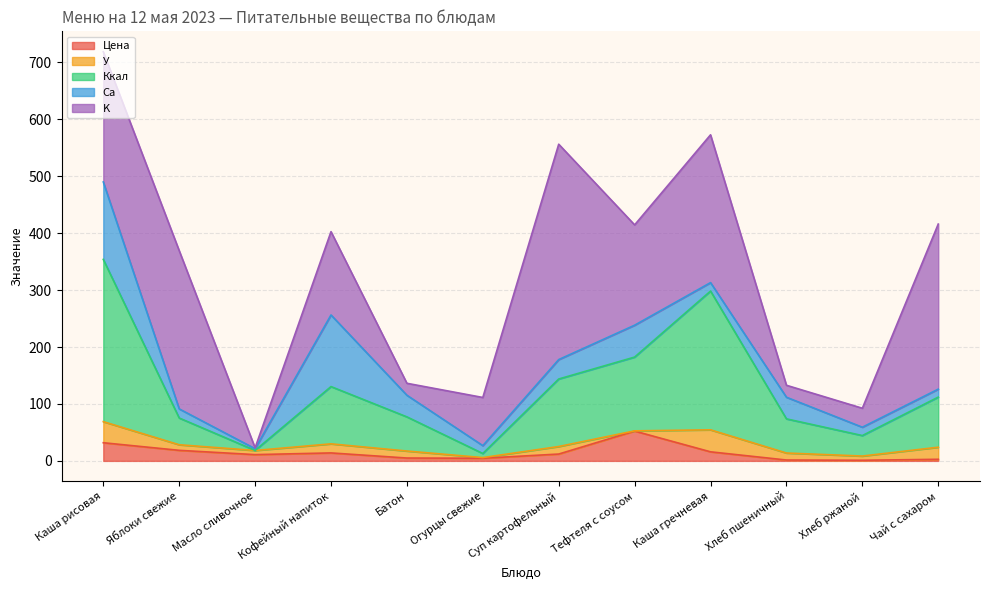

Count the number of data series in this chart.

5